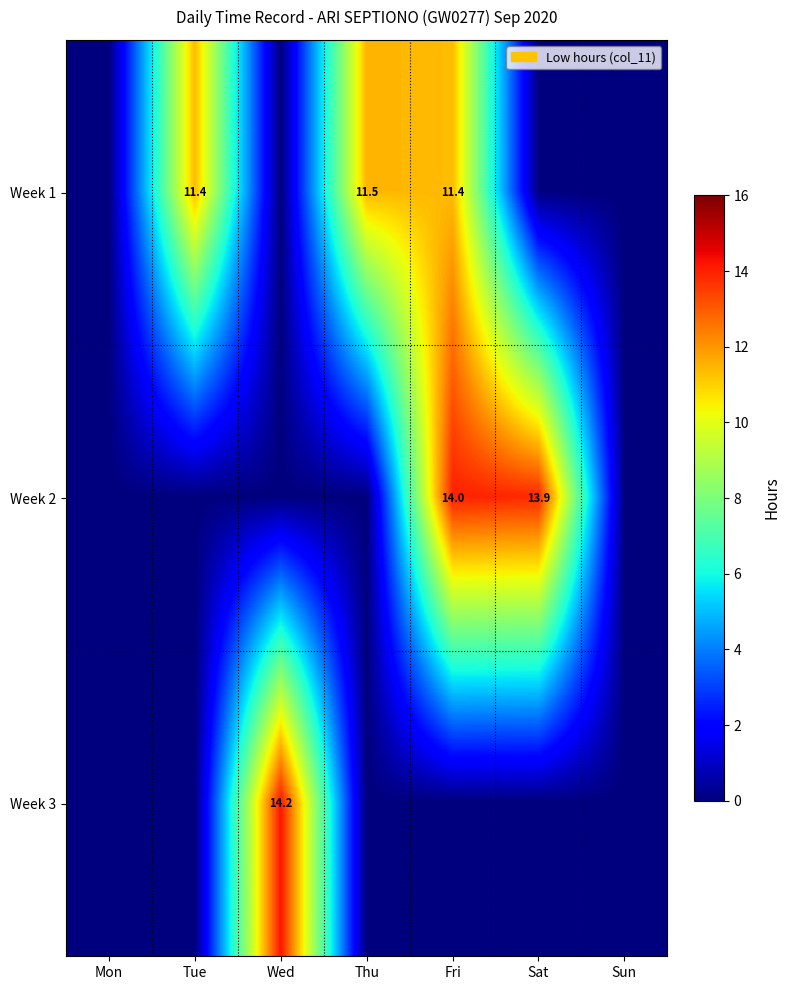

The value of Week 1 at Tue is 11.4. True or false?

True